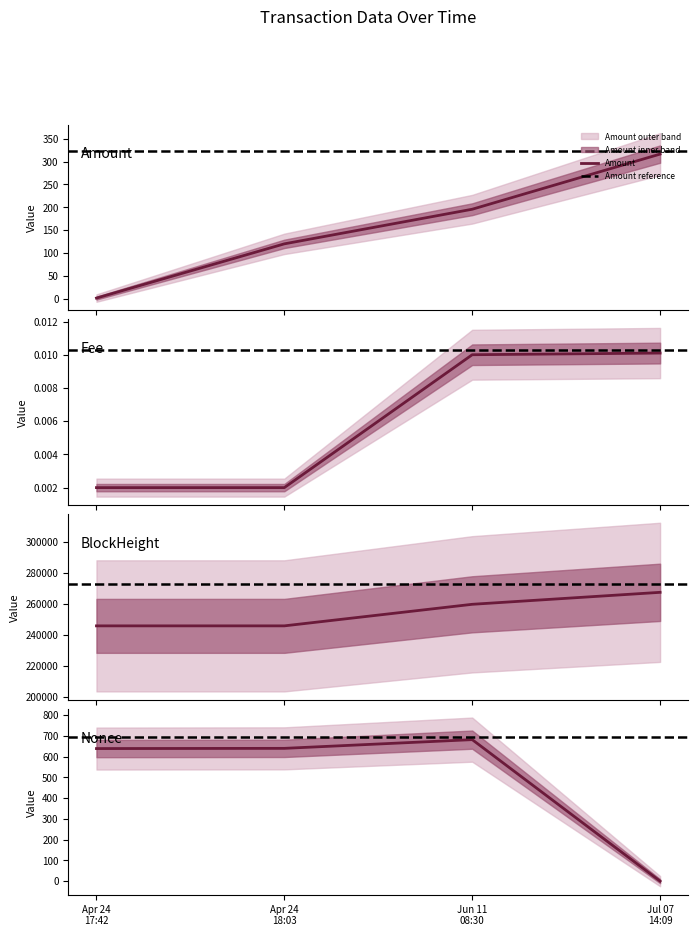

True or false: Amount has more than 0 interior local peaks.

False